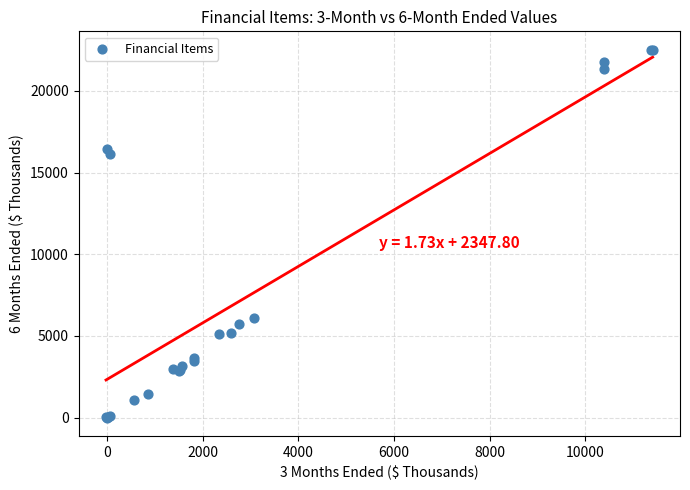

What Y value in the scatter plot is closest to 11260?

16127